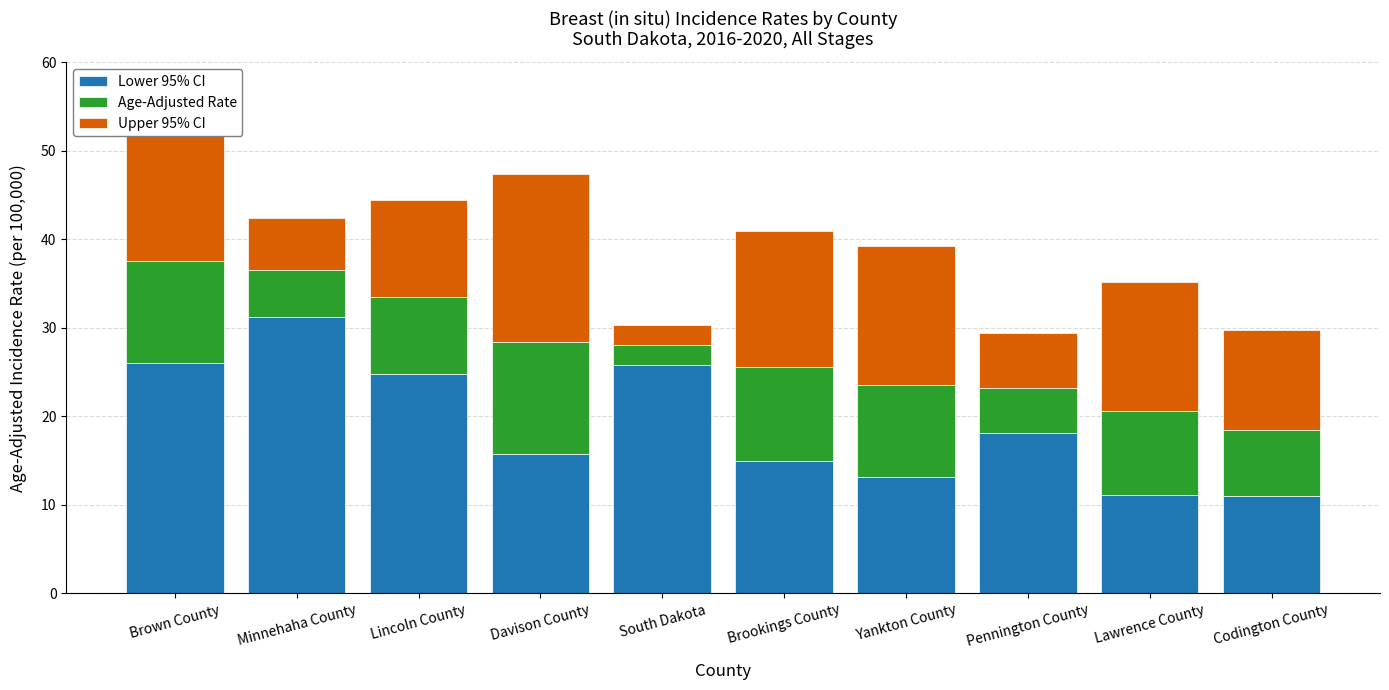

What are all the series names shown in the legend?

Lower 95% CI, Age-Adjusted Rate, Upper 95% CI